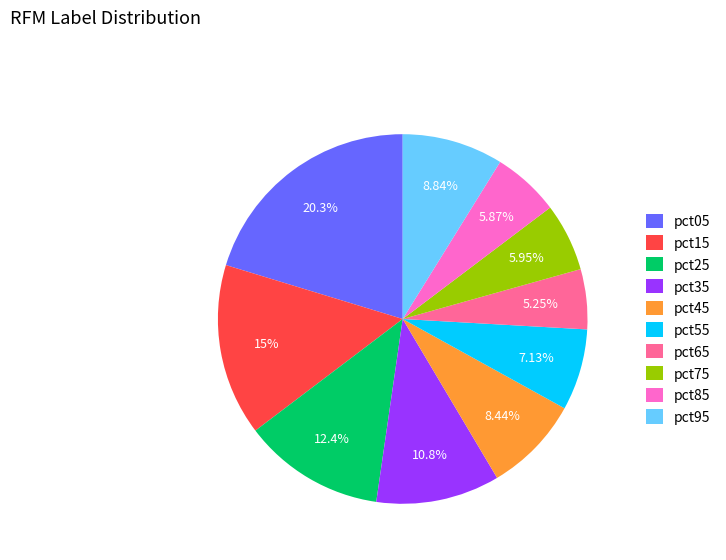

How many slices are in this pie chart?

10